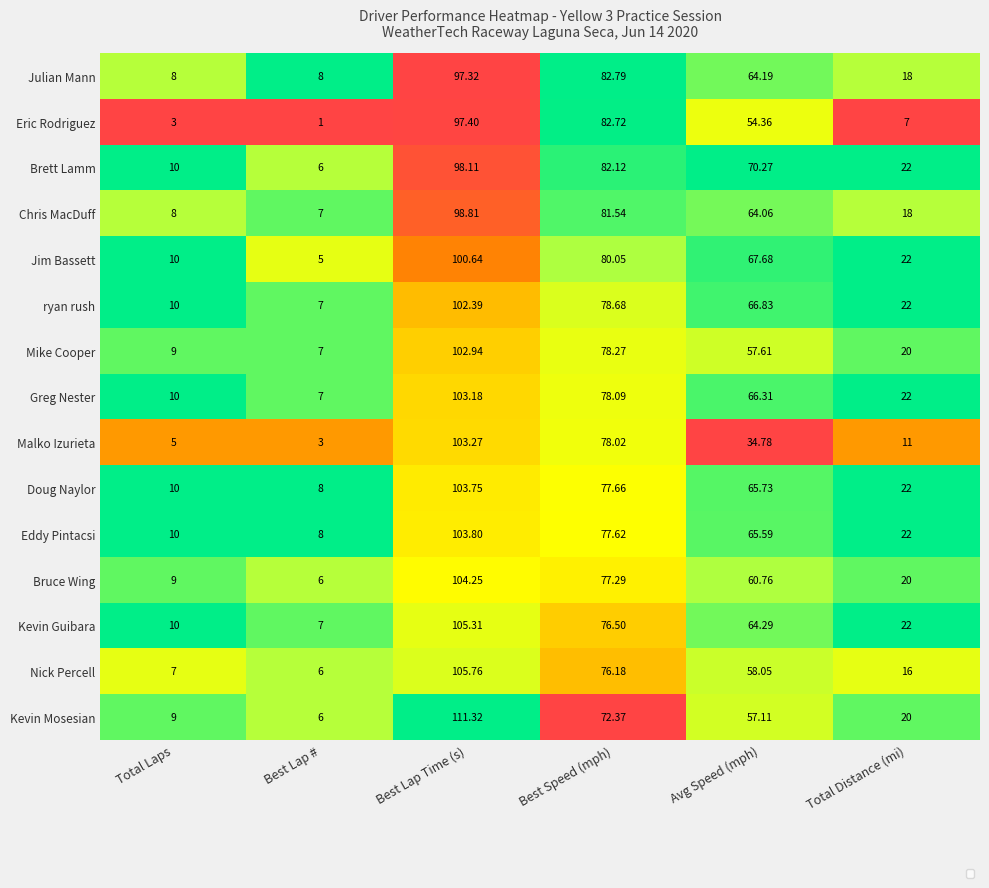

What is the spread (max minus min) of values at Best Speed (mph)?

10.4